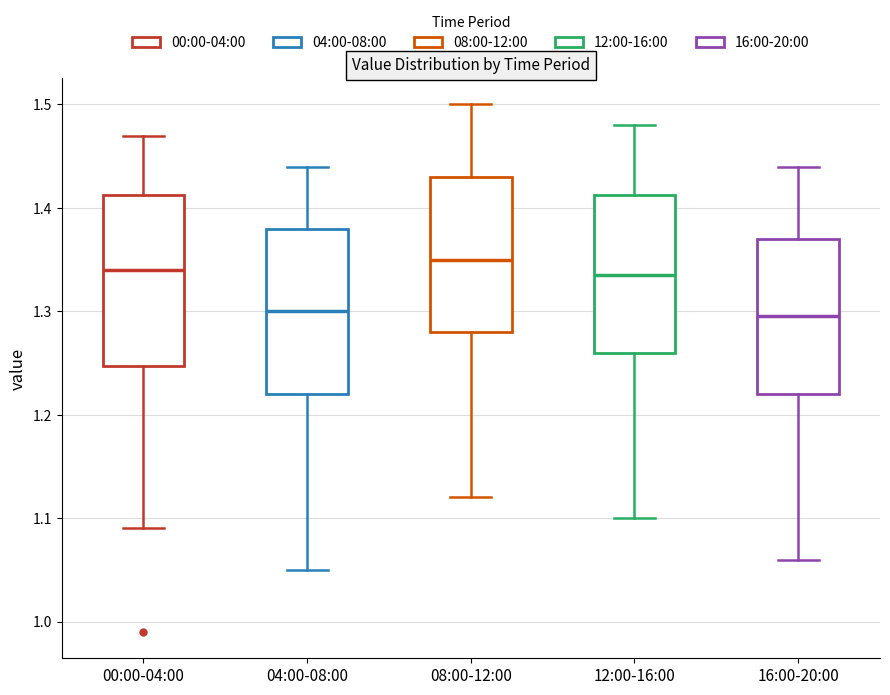

Reading left to right, transcribe this box plot: for each box, give where its median line is, the range the box spans, and where its two whiskers end, as read against the y-axis. The values are not printed on the chart, so give them approximately, as read against the axis.

00:00-04:00: median 1.34, box 1.25 to 1.41, whiskers 1.09 to 1.47
04:00-08:00: median 1.30, box 1.22 to 1.38, whiskers 1.05 to 1.44
08:00-12:00: median 1.35, box 1.28 to 1.43, whiskers 1.12 to 1.50
12:00-16:00: median 1.34, box 1.26 to 1.41, whiskers 1.10 to 1.48
16:00-20:00: median 1.30, box 1.22 to 1.37, whiskers 1.06 to 1.44